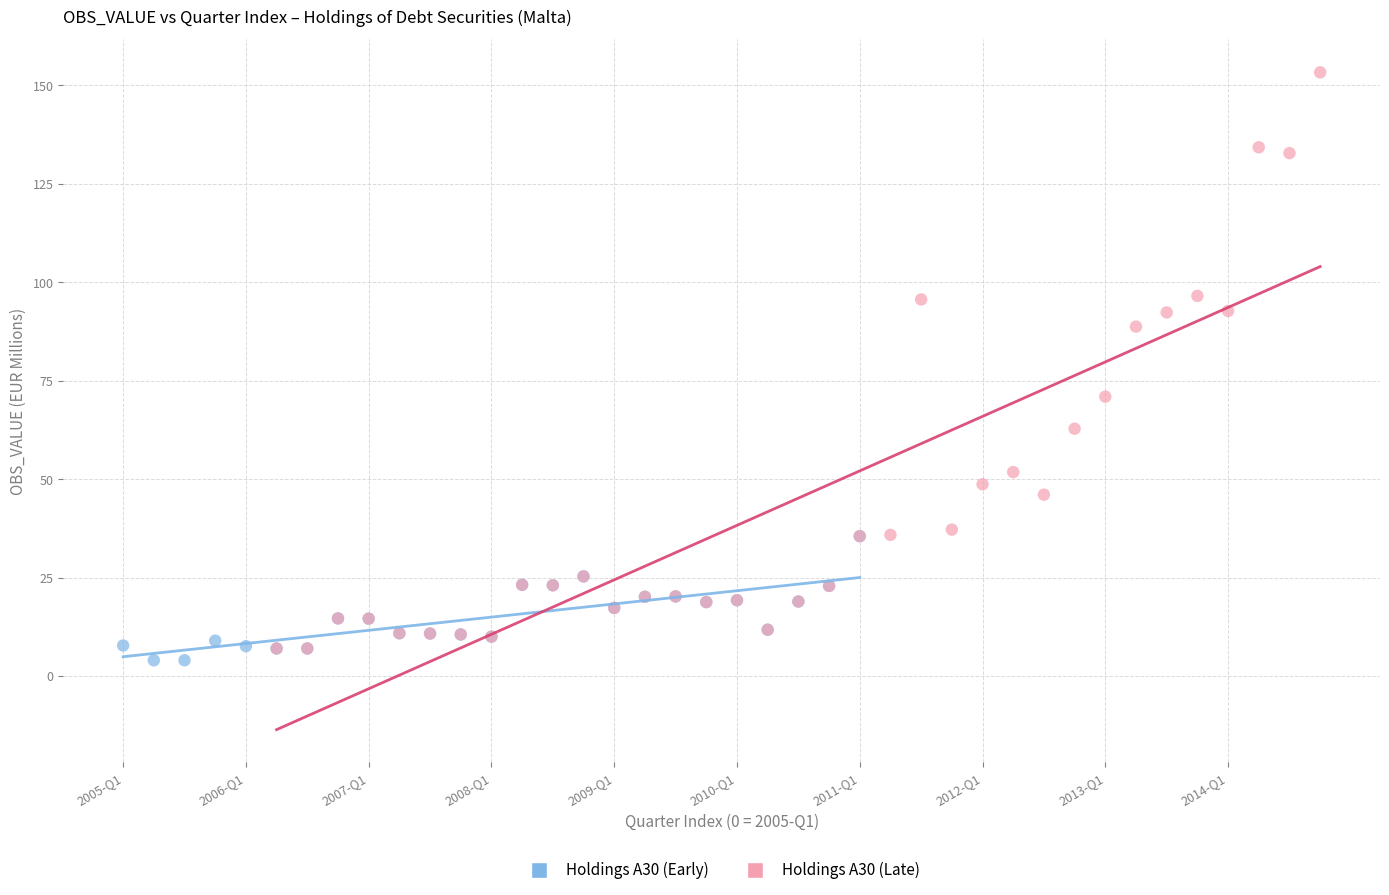

Which series has the widest spread of Y values?

Holdings A30 (Late)